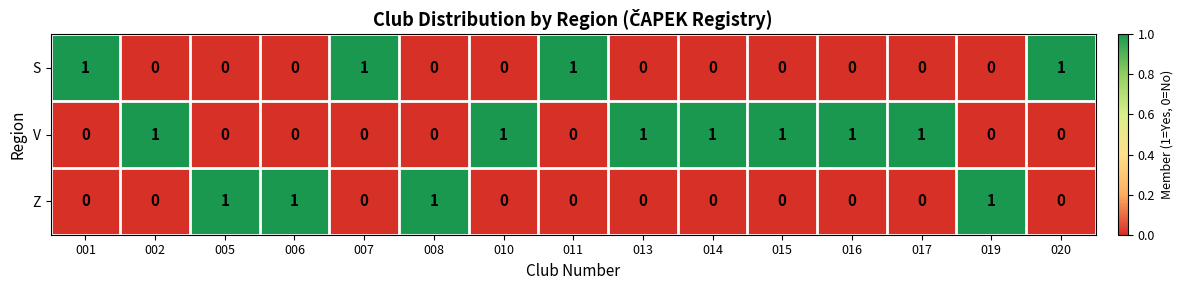

How many data points does each series have?

15